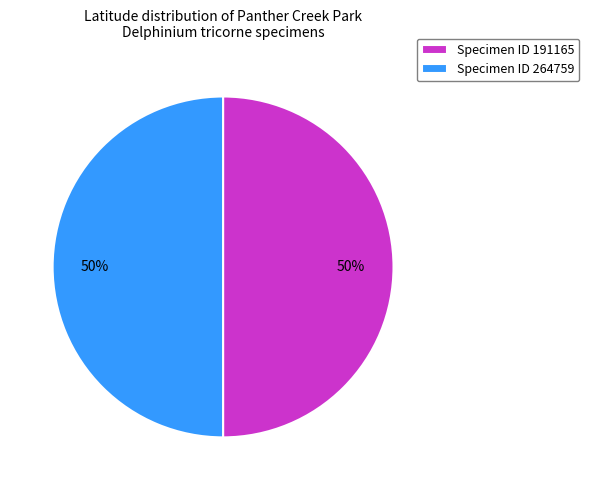

Is it true that Specimen ID 191165 is 36% of the pie?

False